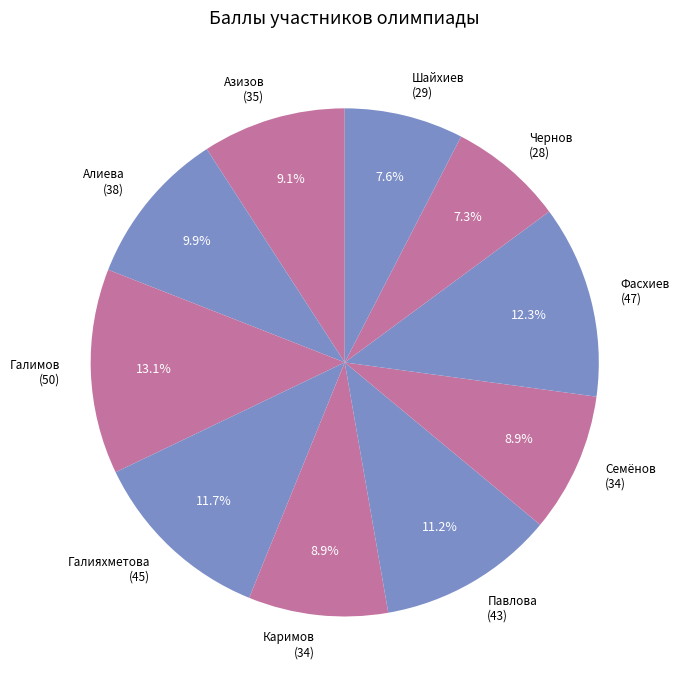

The Галимов slice represents 3% of the pie. True or false?

False